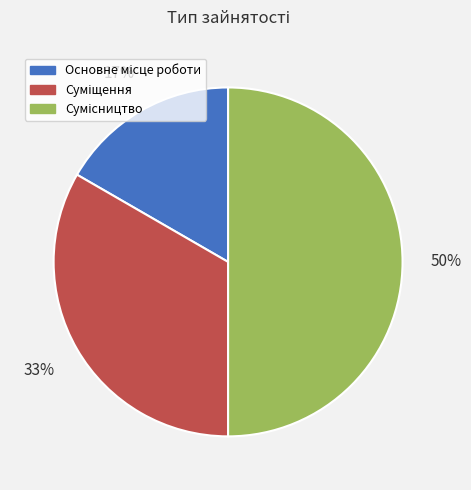

To the nearest percent, what is the difference between the largest and smallest slice percentages?

33%